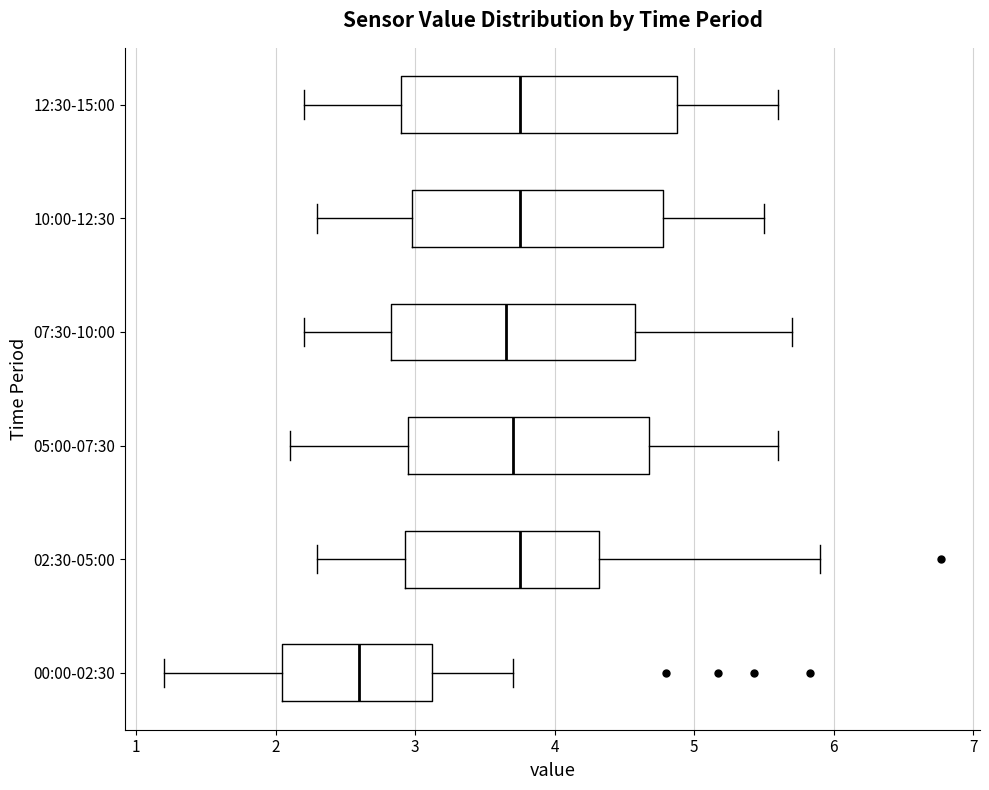

Comparing the boxes themselves (not the whiskers), which one is the widest?

12:30-15:00